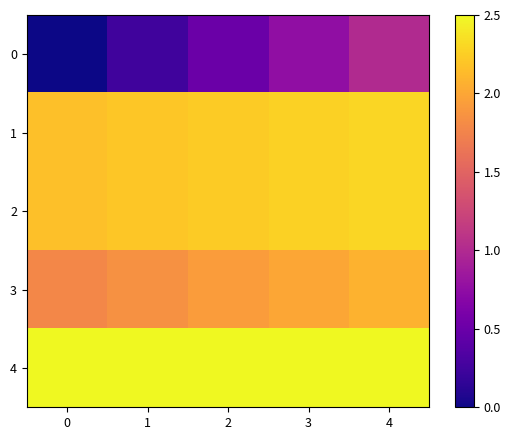

Which series has the largest total across all categories?

row_4